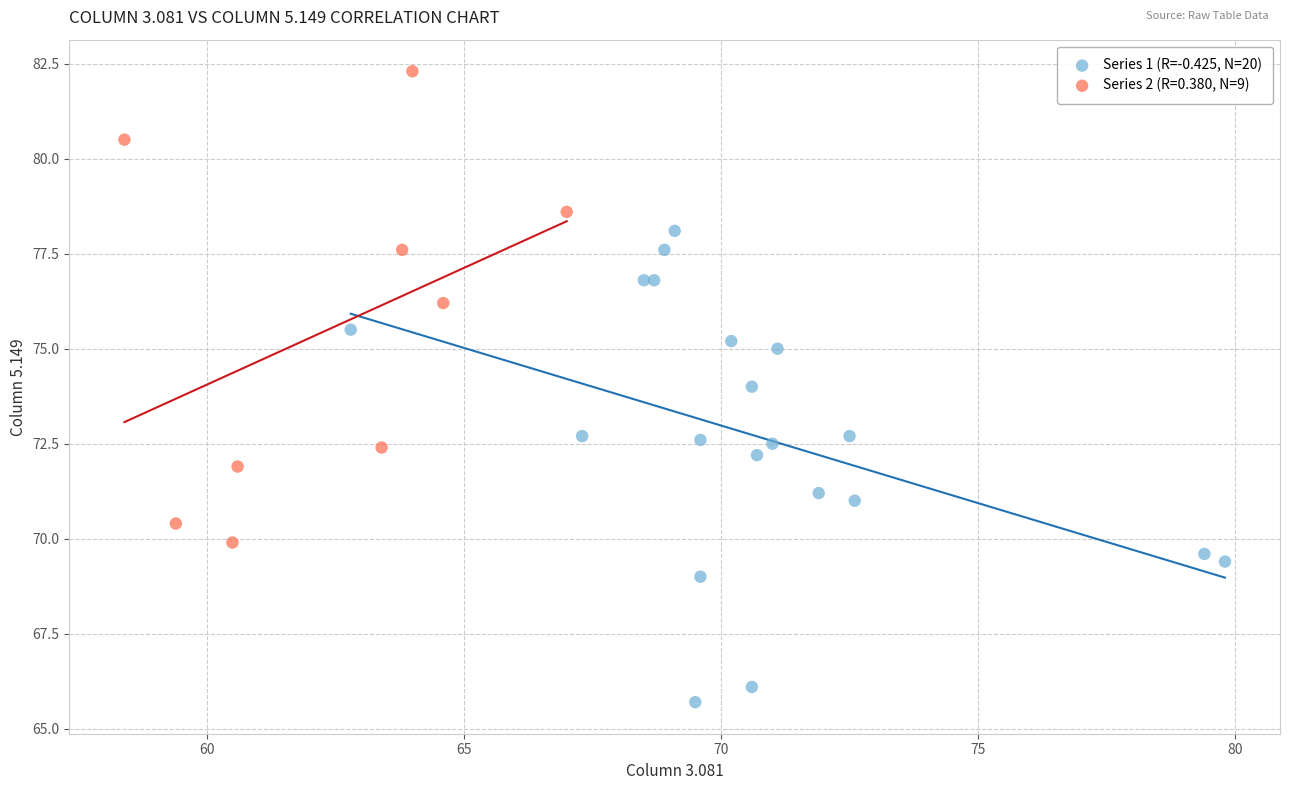

Which series reaches the minimum Y coordinate?

Series 1 (R=-0.425, N=20)